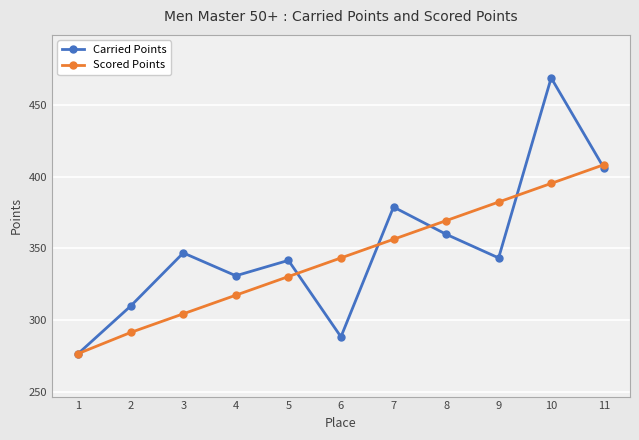

Is it true that Carried Points equals 309.8 at 2?

True